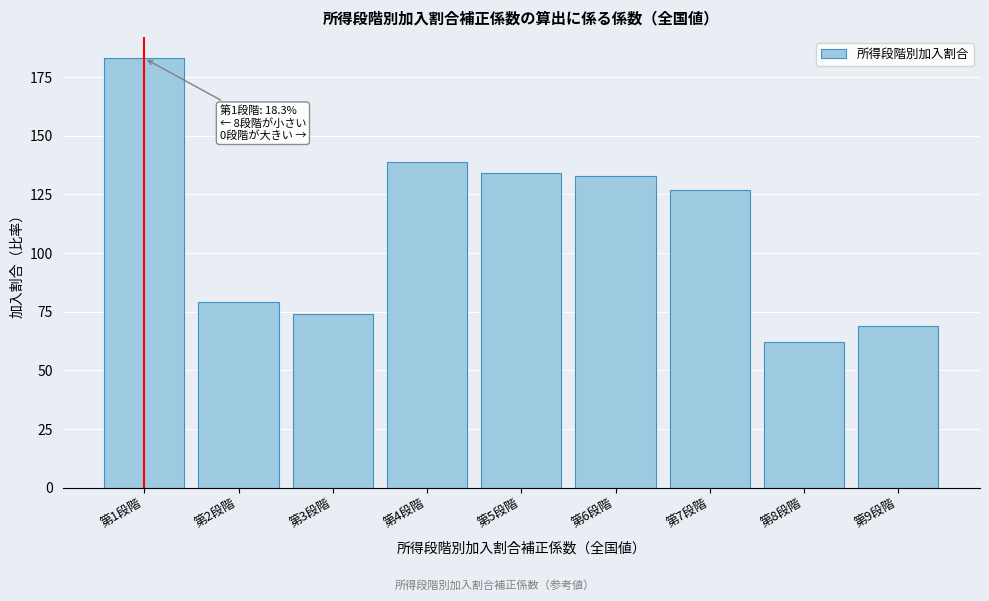

Reading left to right, extract all data points from this chart.

183	79	74	139	134	133	127	62	69